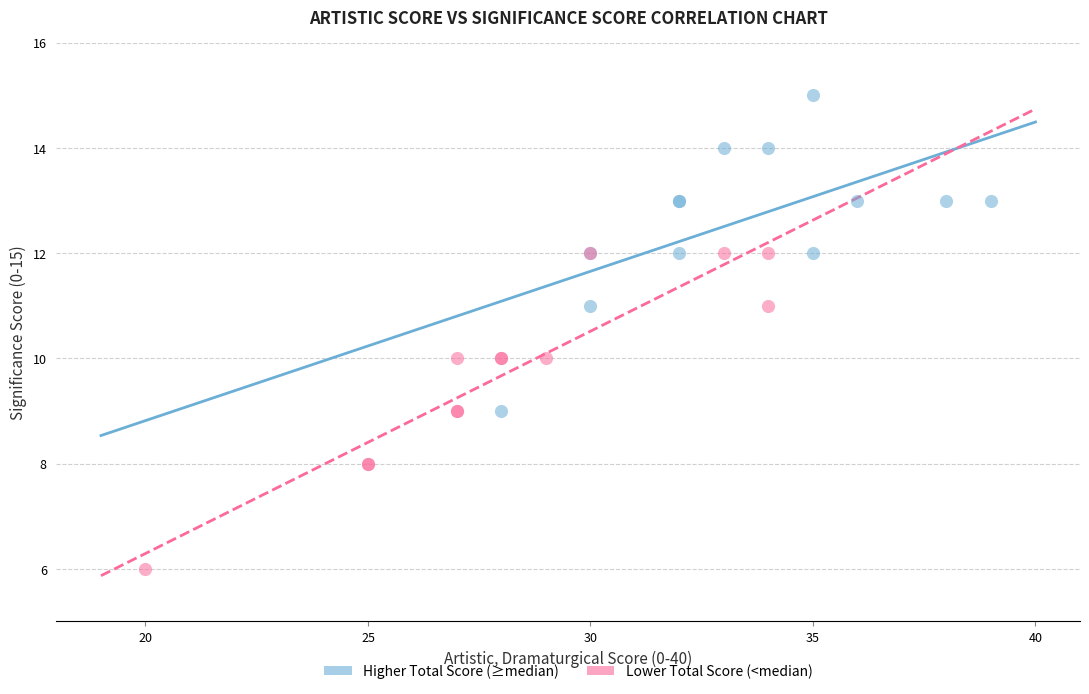

Which series reaches the maximum Y coordinate?

Higher Total Score (≥median)